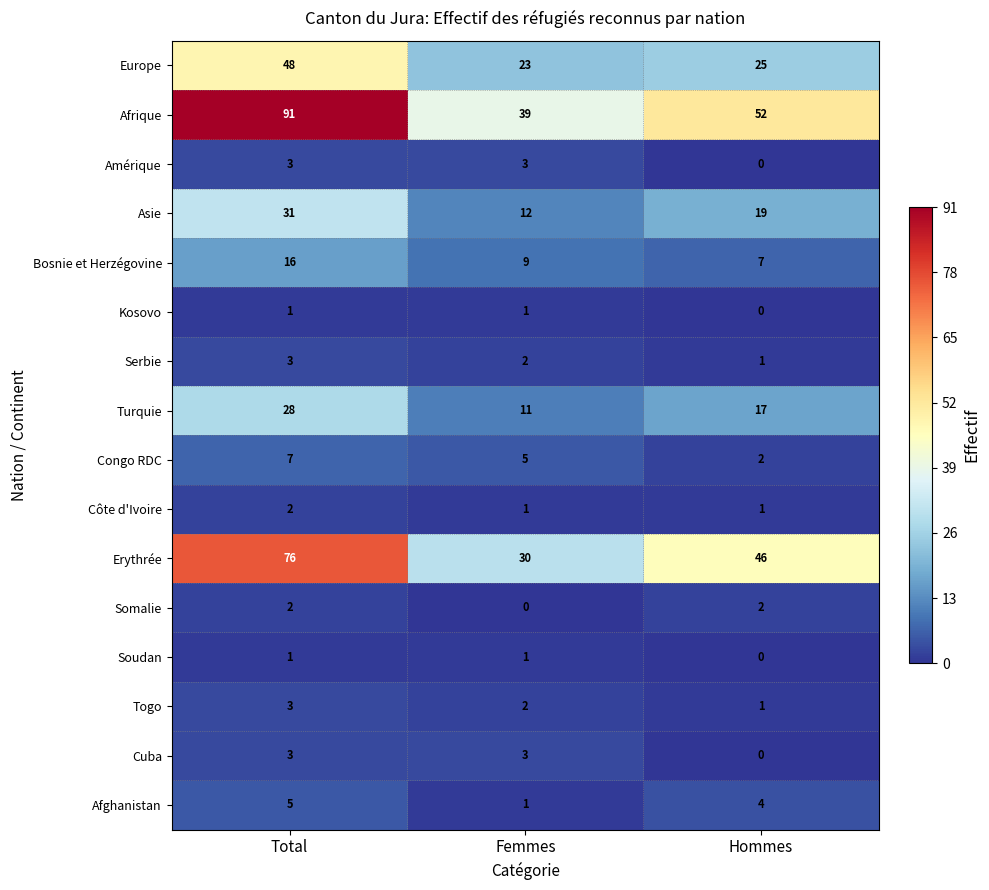

Which series has the widest spread of values?

Afrique